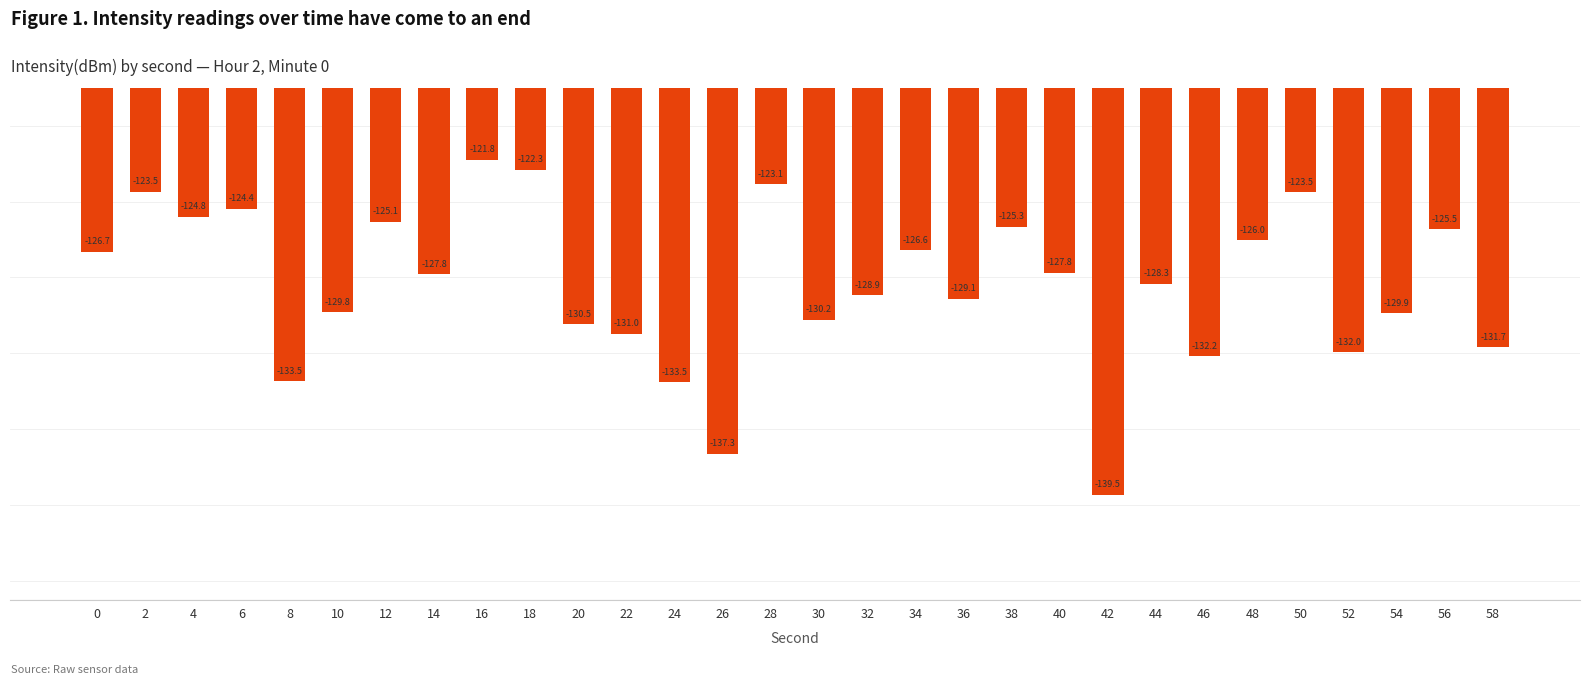

At which category does the chart reach its peak across all series?

16